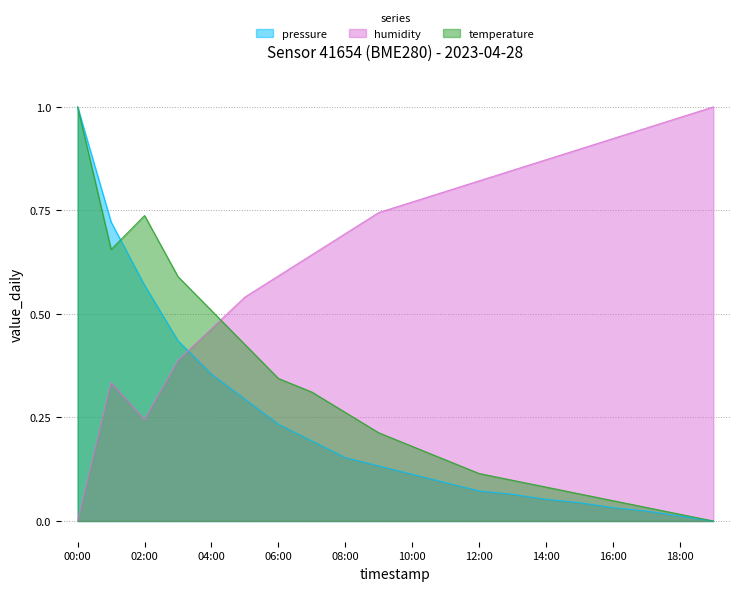

At which category does the chart reach its peak across all series?

00:00